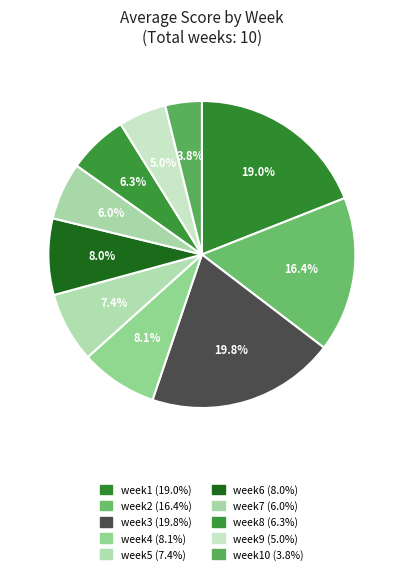

How many segments does this pie chart have?

10